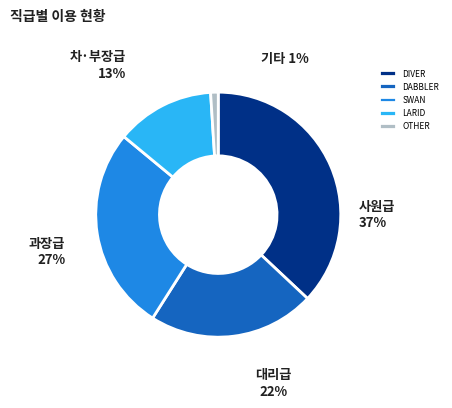

Which category has the smallest portion of the pie?

OTHER